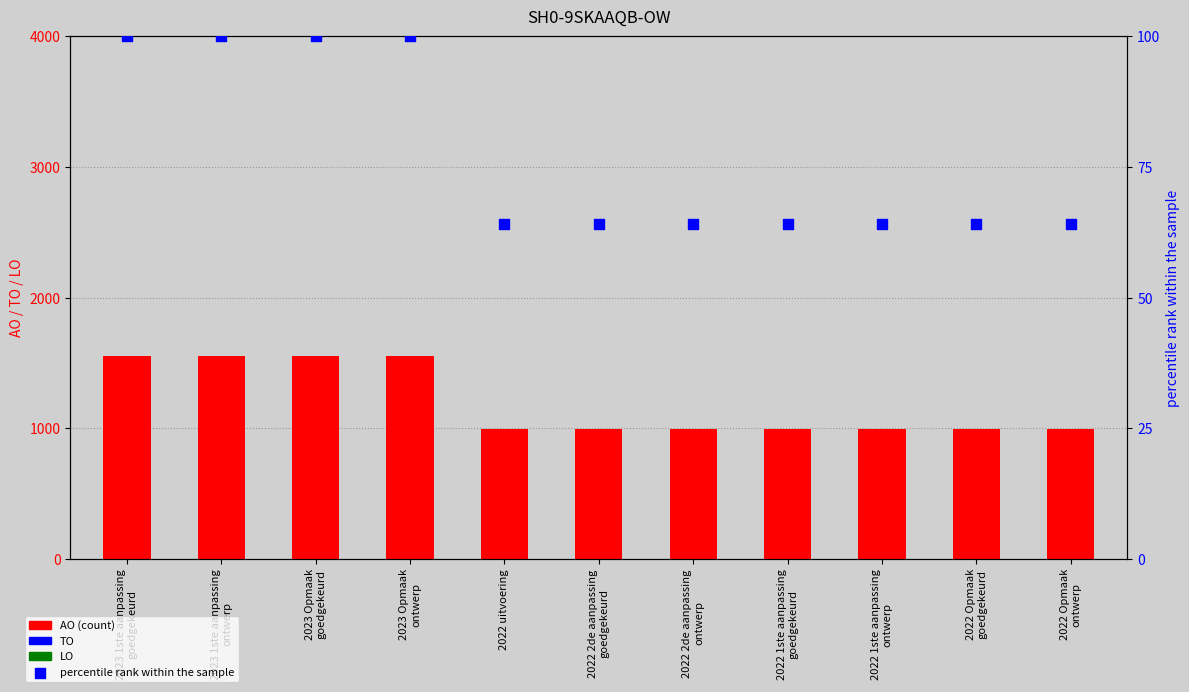

Which series has the largest Y range (max minus min)?

AO